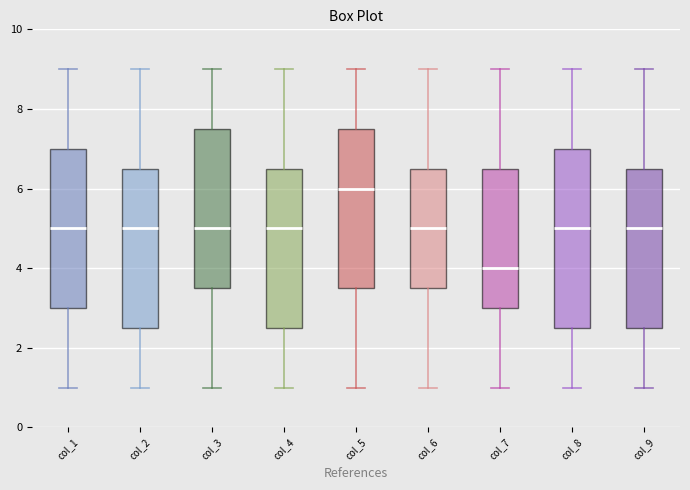

Where does the median line of the box for col_8 sit on the y-axis? The values are not printed on the chart, so give them approximately, as read against the axis.

5.0